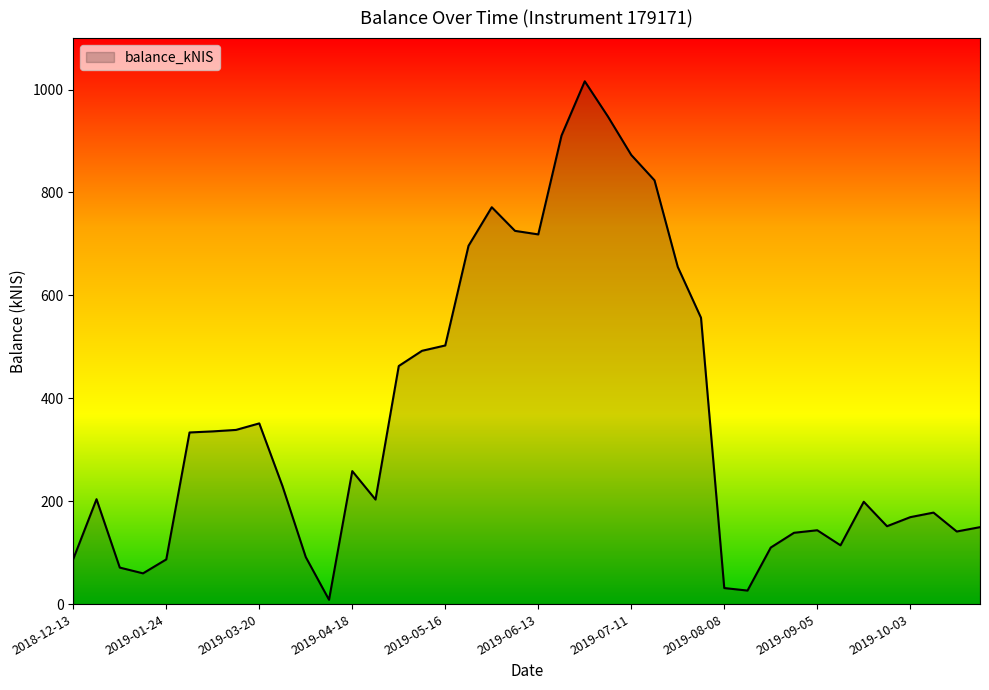

At which category does the data reach its first local valley?

2019-01-17